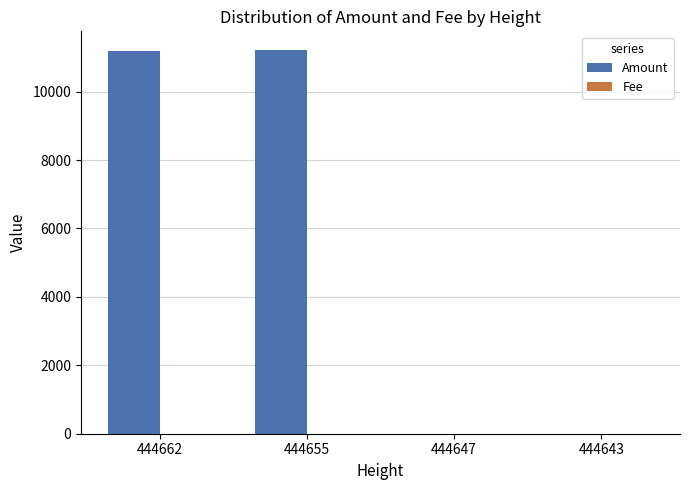

How many groups of bars are there?

4